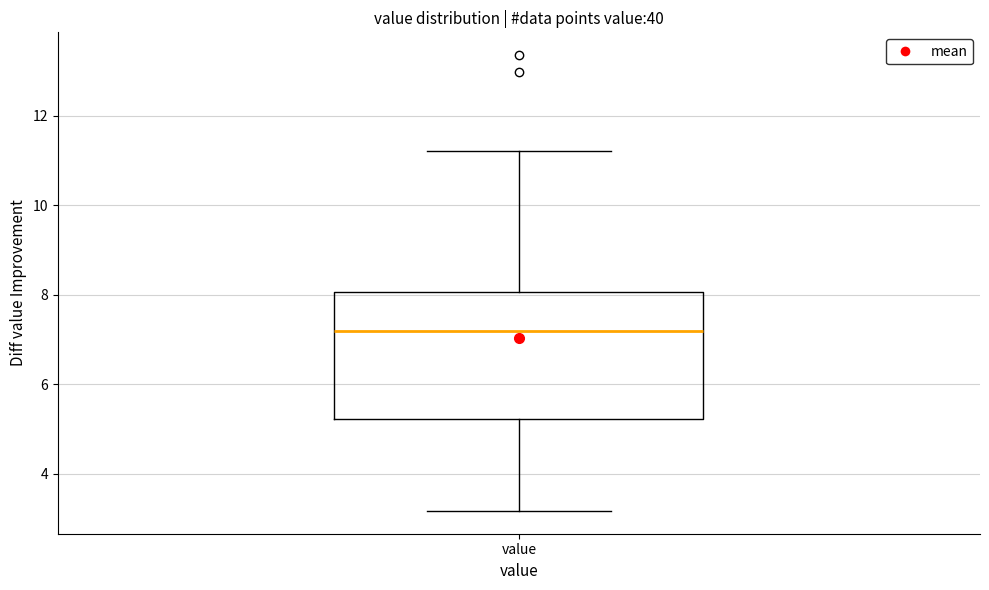

Transcribe this box plot: give where the median line is, the range the box spans, and where the two whiskers end, as read against the y-axis. The values are not printed on the chart, so give them approximately, as read against the axis.

median 7.2, box 5.2 to 8.0, whiskers 3.2 to 11.2